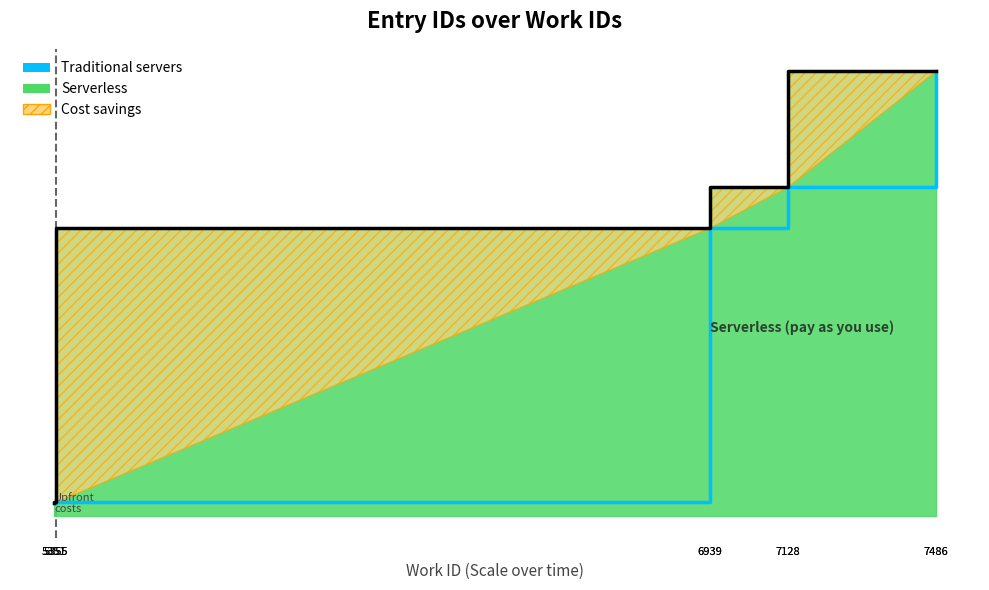

What is the sum of all values?

175789